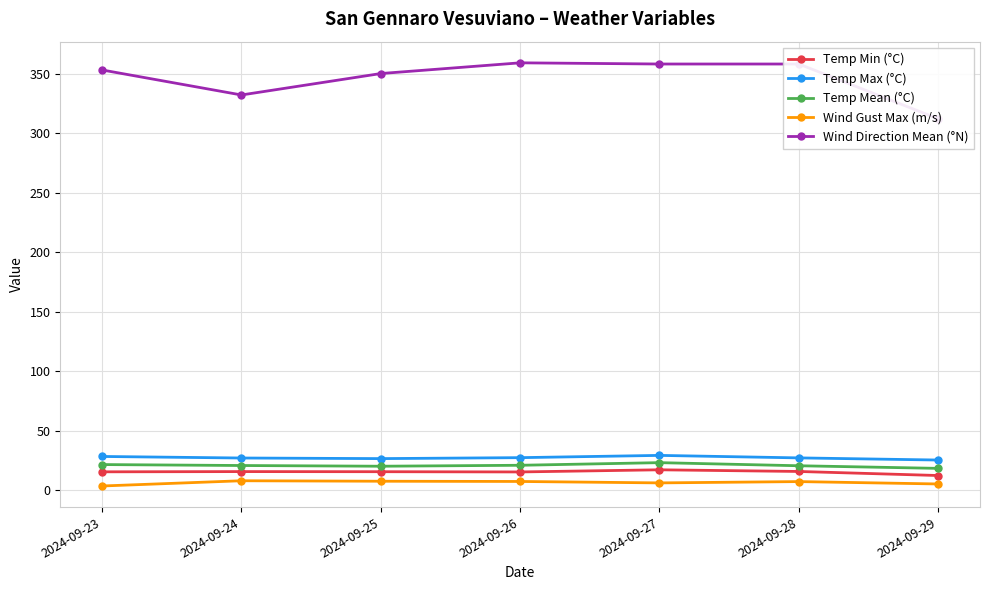

Rank the series at 2024-09-23 from highest to lowest value.

Wind Direction Mean (°N), Temp Max (°C), Temp Mean (°C), Temp Min (°C), Wind Gust Max (m/s)